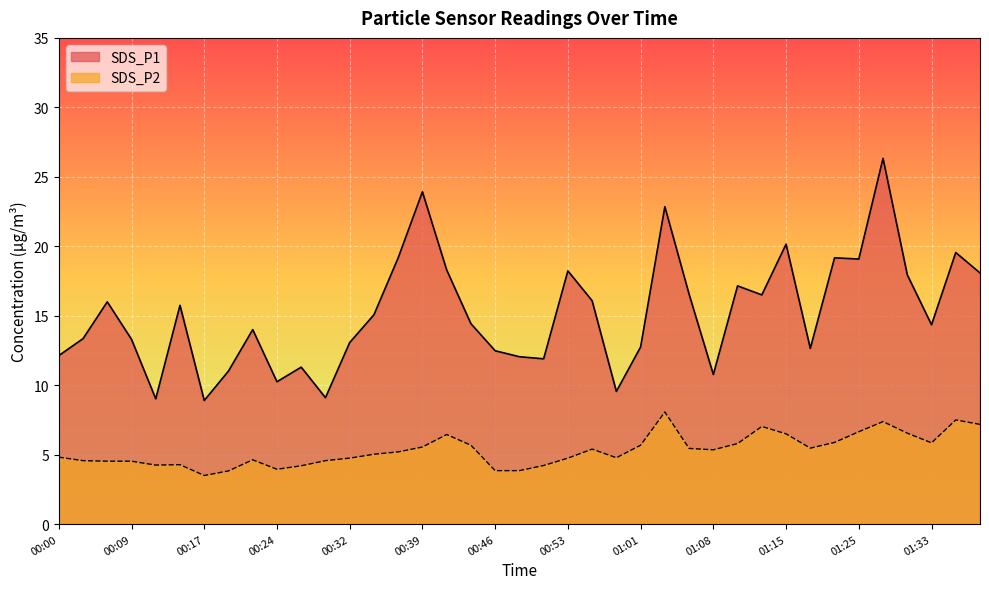

Which series has the widest spread of values?

SDS_P1